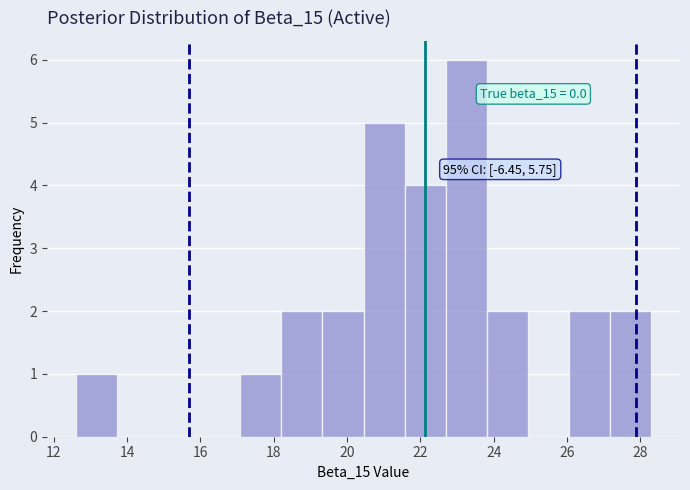

Over which range of the x-axis is the bar tallest?

22.6 to 23.8